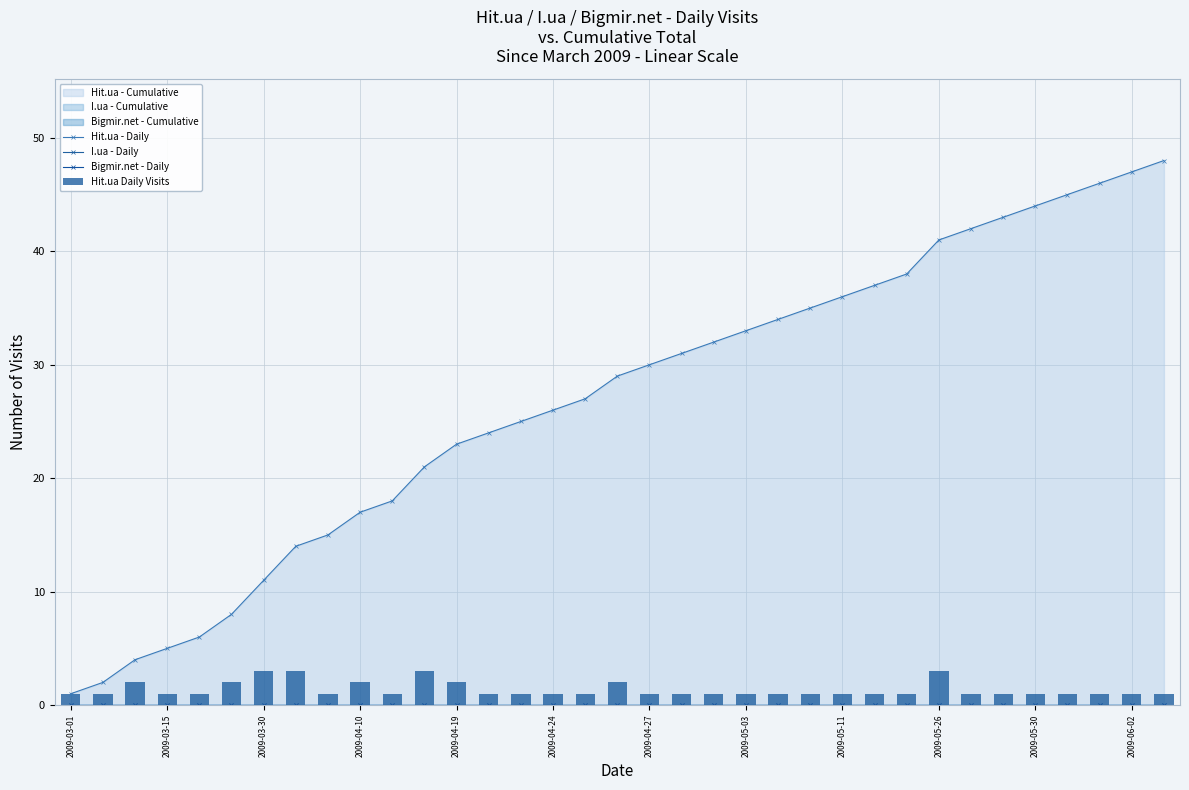

Count the number of categories in the chart.

35